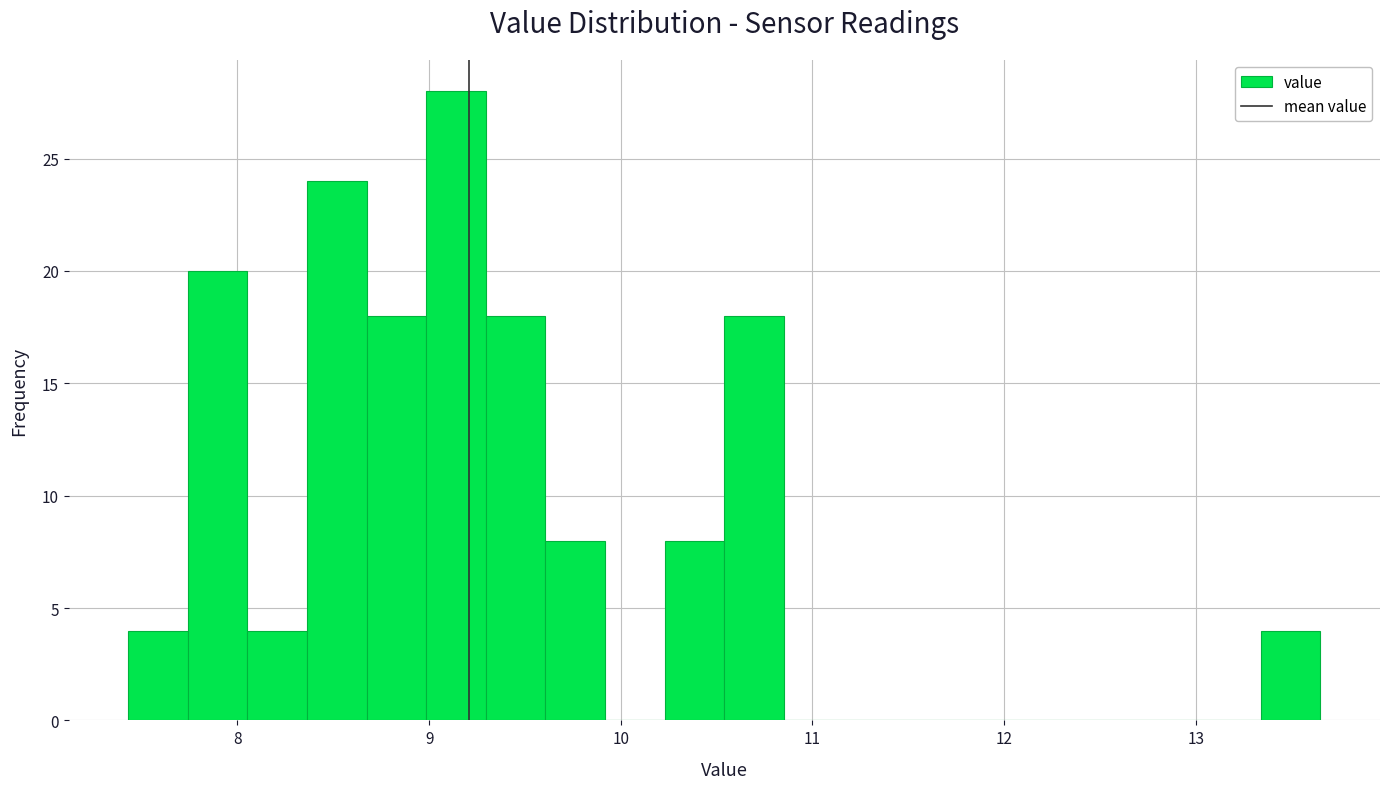

Read against the x-axis, roughly where is the centre of the tallest bar?

9.1